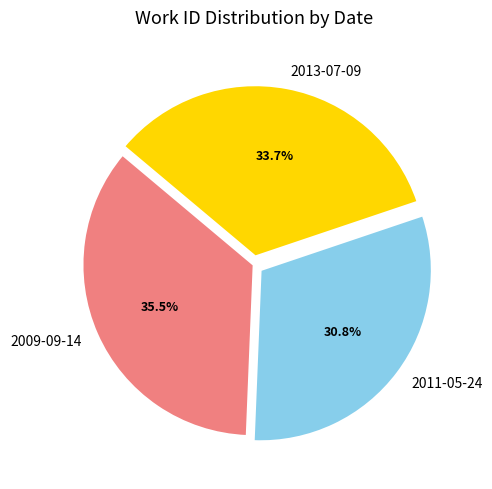

Count the number of slices in the pie.

3